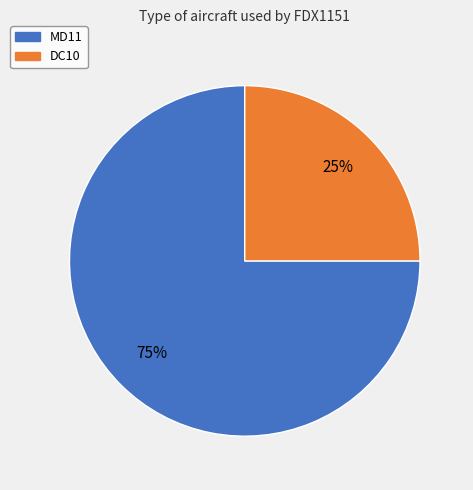

Between MD11 and DC10, which is larger?

MD11